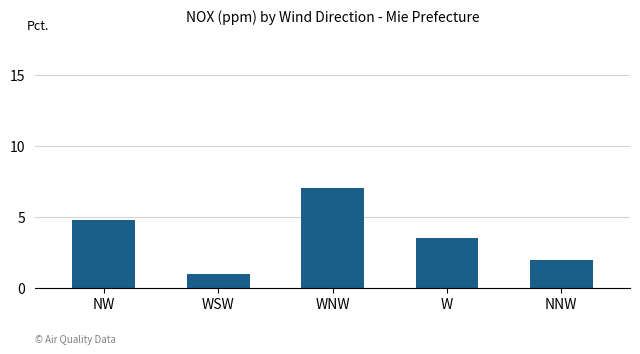

The chart shows a value of 7.3 at NW. True or false?

False